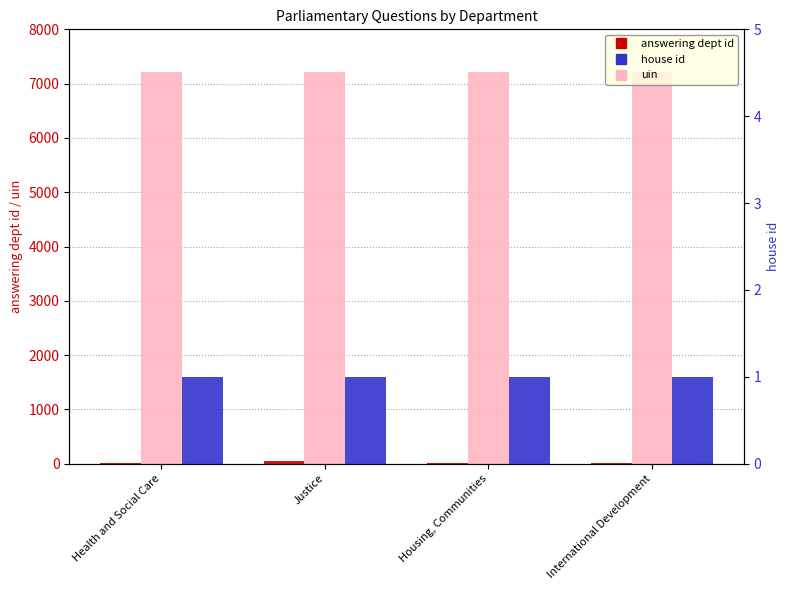

What is the smallest value displayed?

1